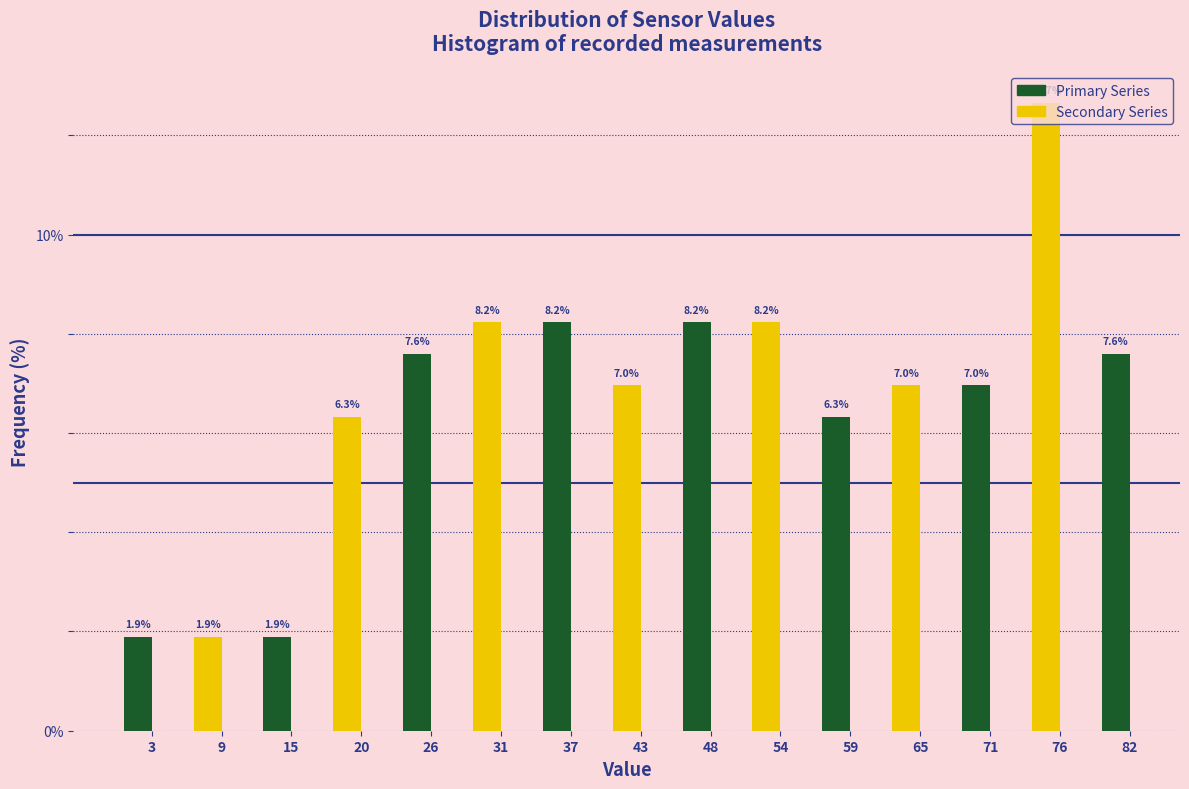

Is it true that the value at 9 is 3.1?

False